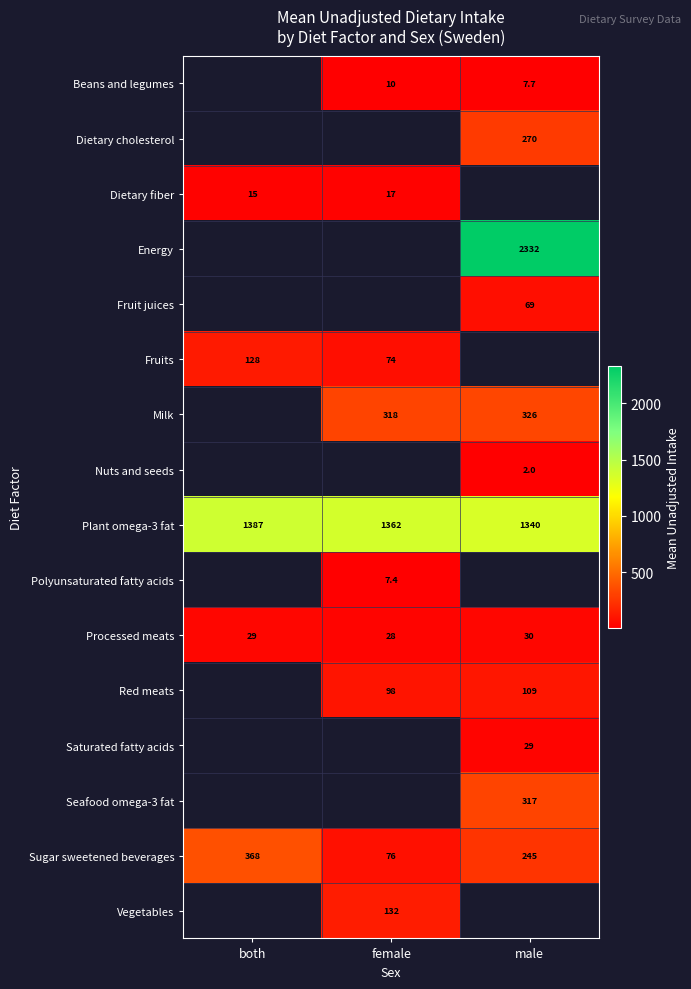

Is it true that Beans and legumes equals 7.7 at male?

True